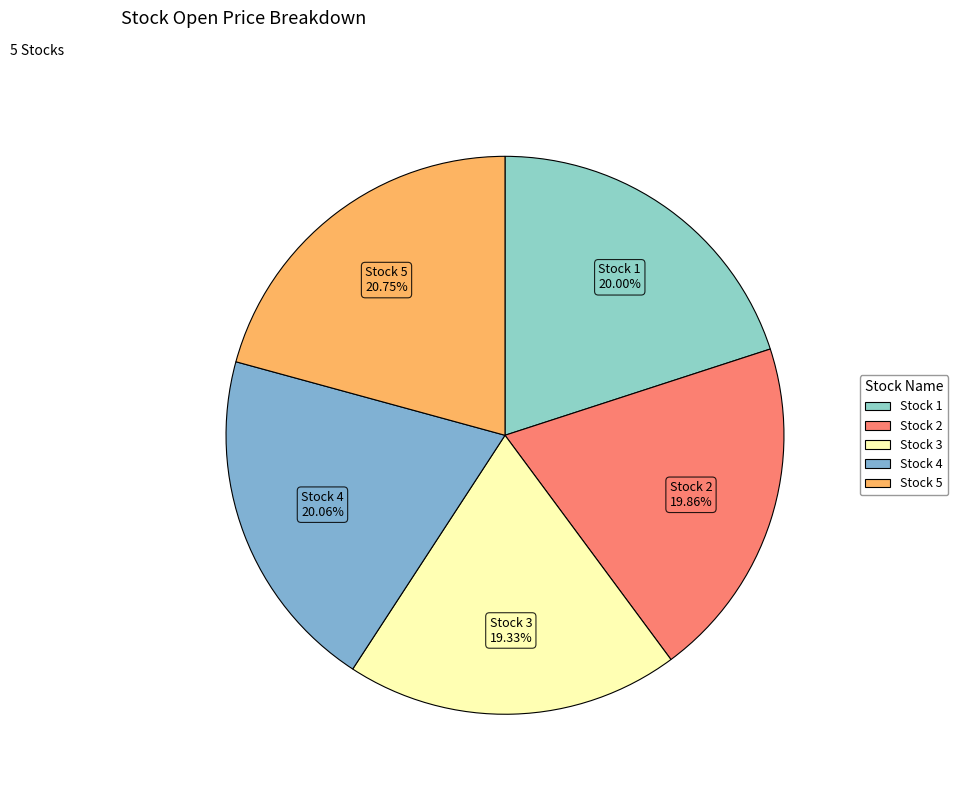

To the nearest percent, what percentage of the pie is Stock 4?

20%